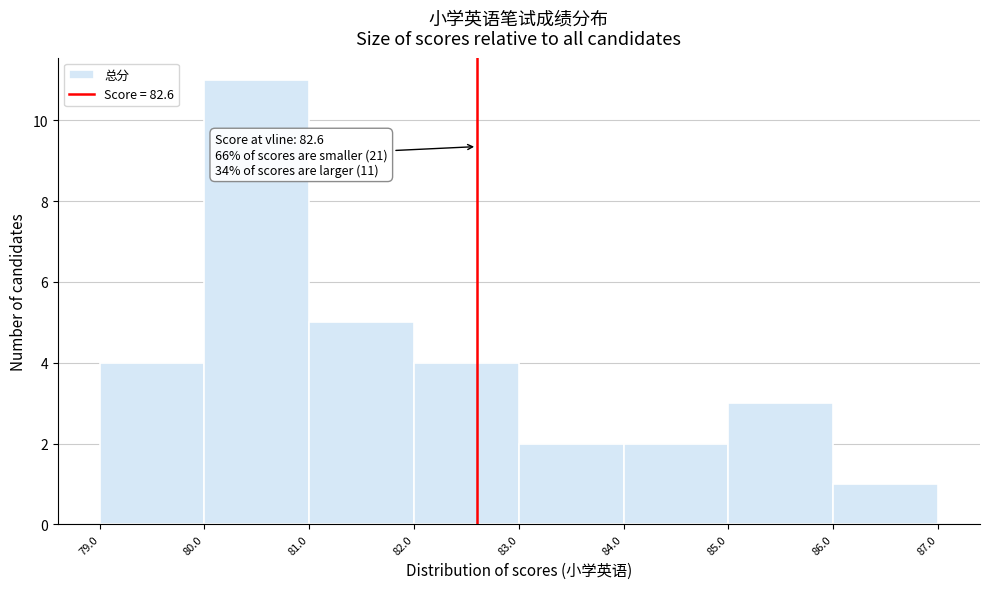

Which range on the x-axis has the tallest bar?

80.0 to 81.0